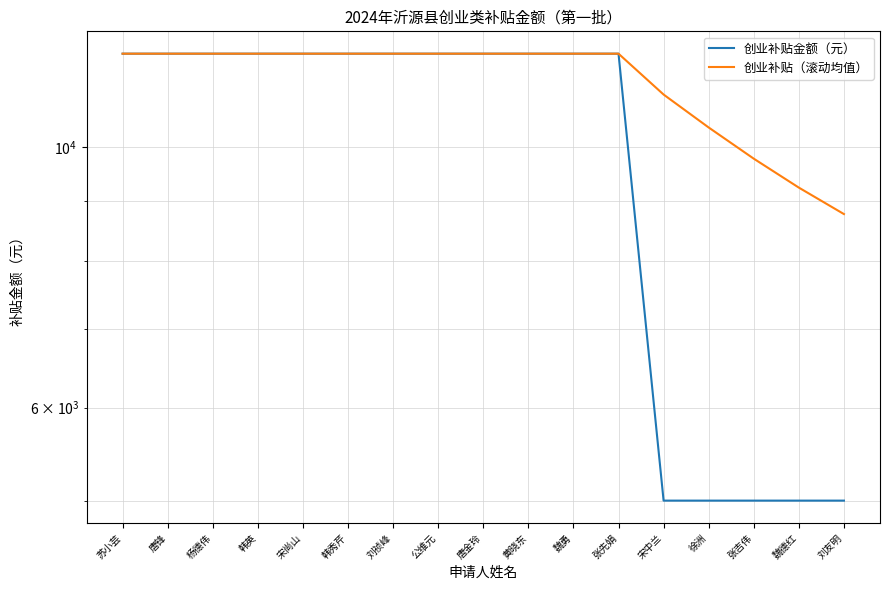

True or false: 创业补贴（滚动均值） has a value of 12000.0 at 魏勇.

True